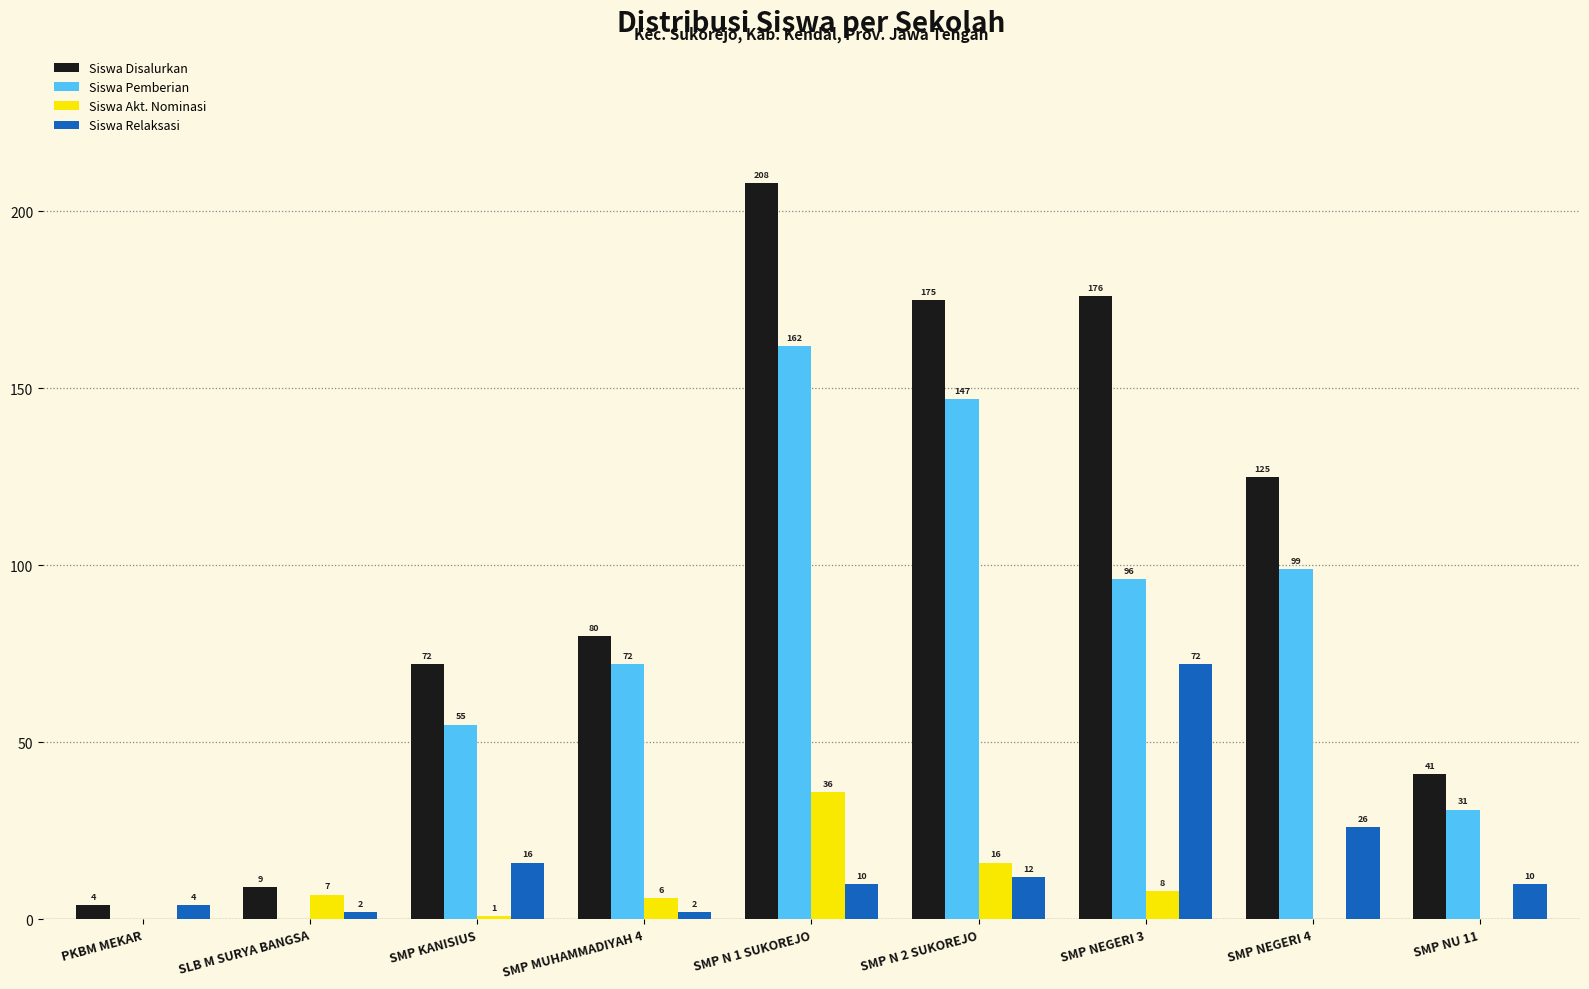

Reading left to right, extract all data points from this chart.

Siswa Disalurkan: 4	9	72	80	208	175	176	125	41
Siswa Pemberian: 0	0	55	72	162	147	96	99	31
Siswa Akt. Nominasi: 0	7	1	6	36	16	8	0	0
Siswa Relaksasi: 4	2	16	2	10	12	72	26	10